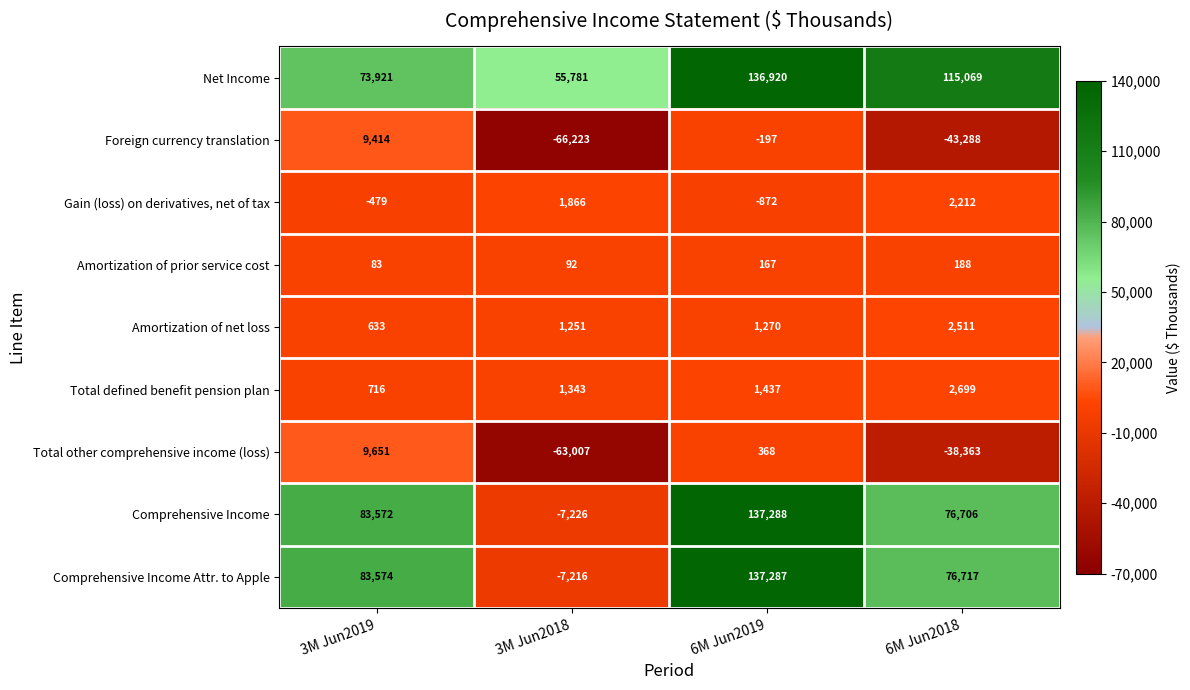

What is the sum of the Gain (loss) on derivatives, net of tax values at 3M Jun2018 and 6M Jun2018?

4078